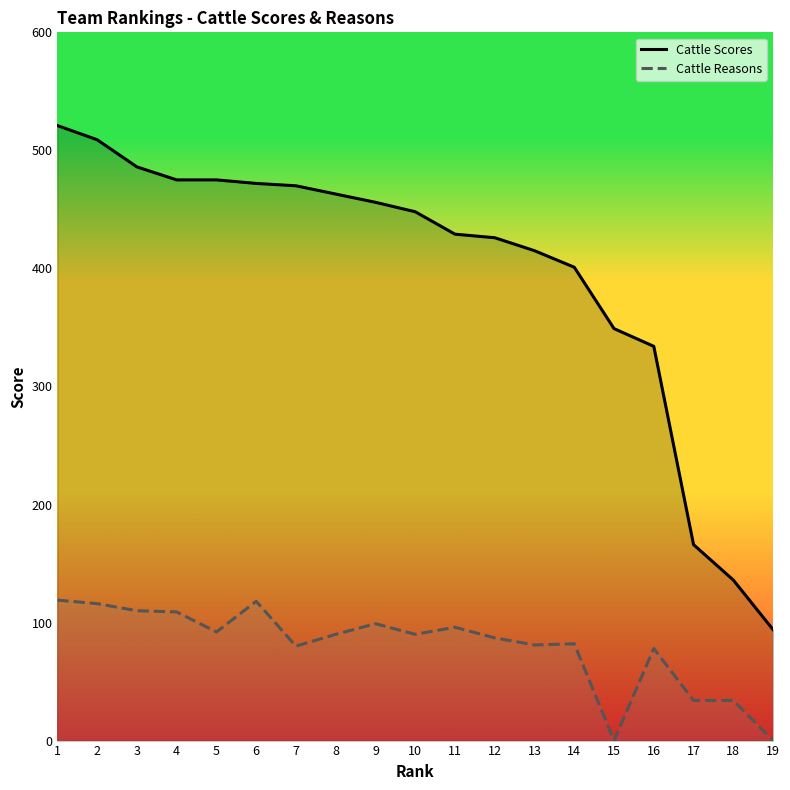

Count the number of data series in this chart.

2